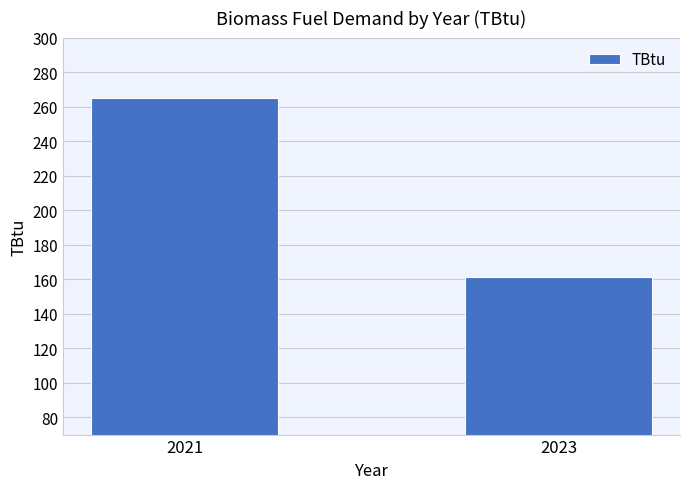

The chart shows a value of 265.2 at 2021. True or false?

True